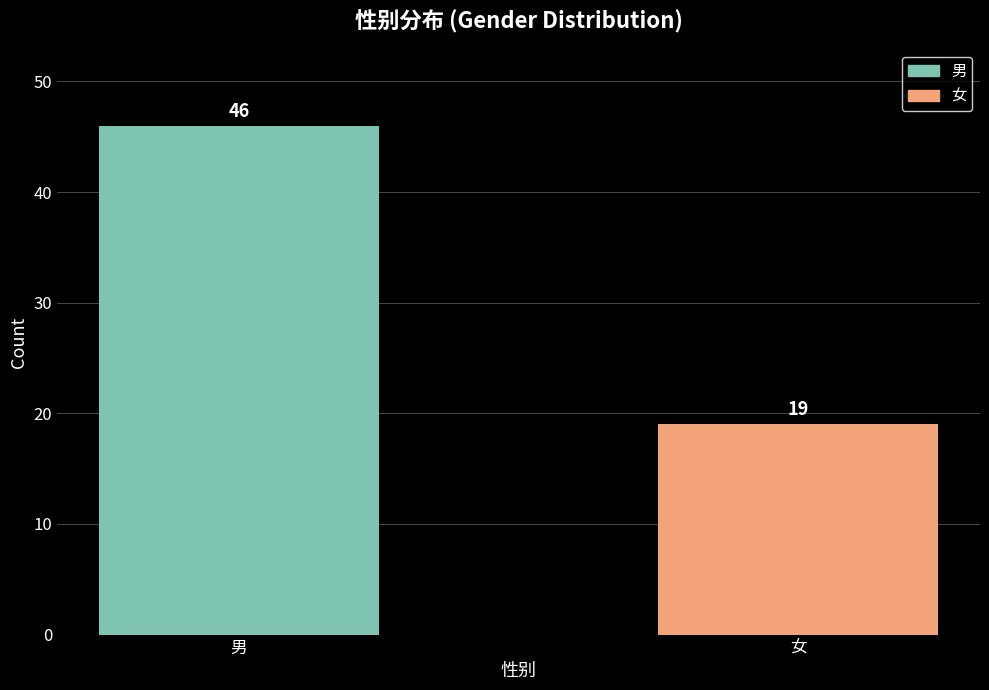

Which category has the highest value across all series?

男